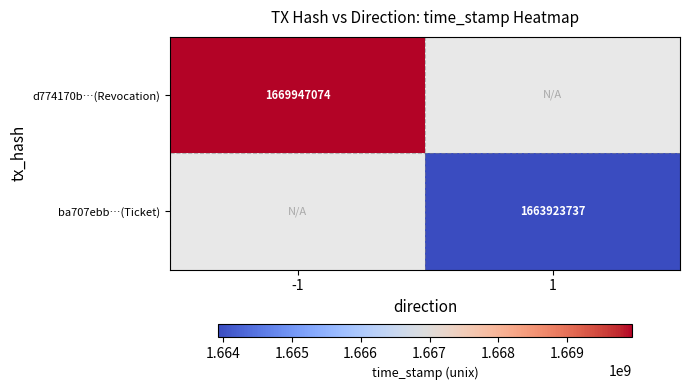

At how many categories does at least one series exceed 1668126989?

1